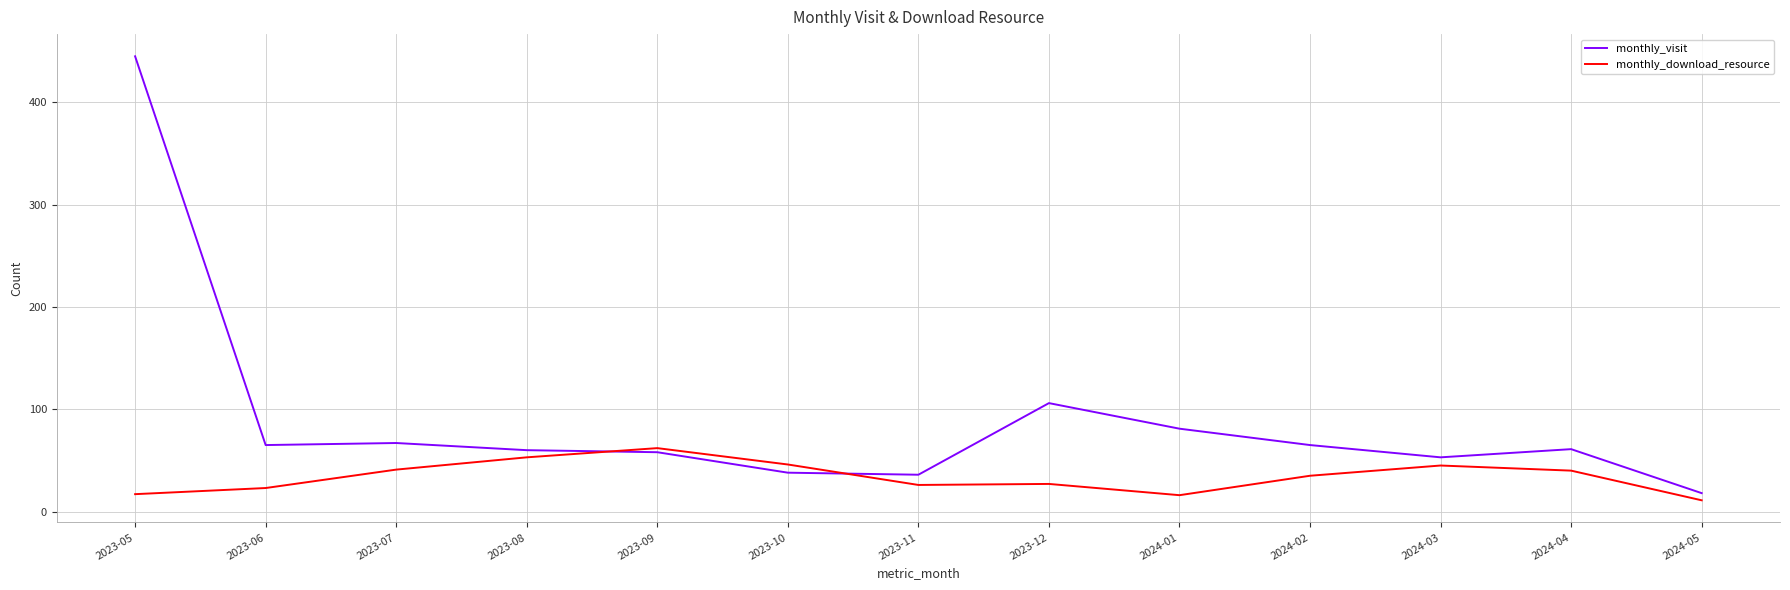

At 2024-02, list the series in order from smallest to largest.

monthly_download_resource, monthly_visit